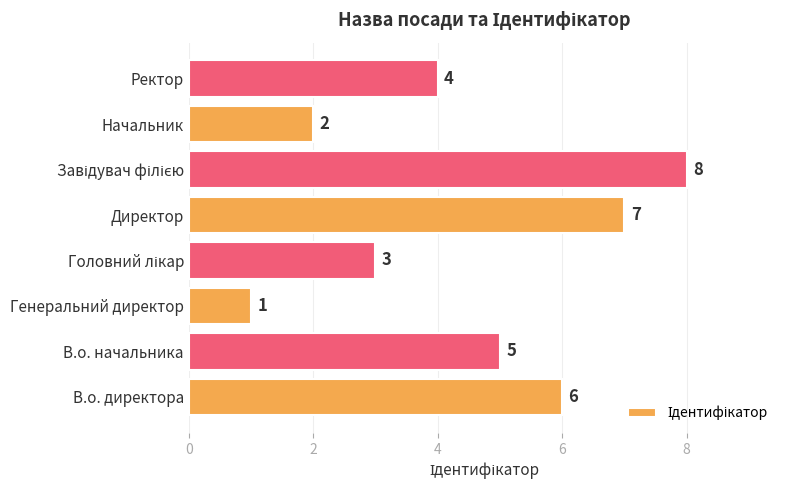

Where is the data nearest to the value 4?

Ректор